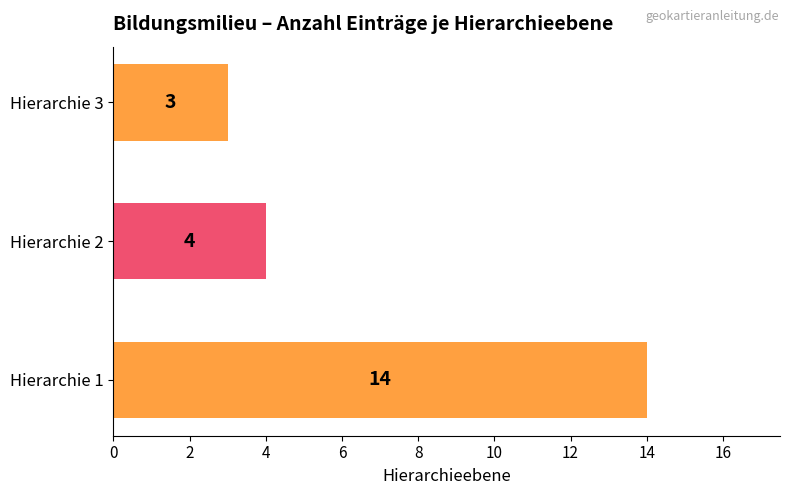

Does the chart contain stacked bars?

No